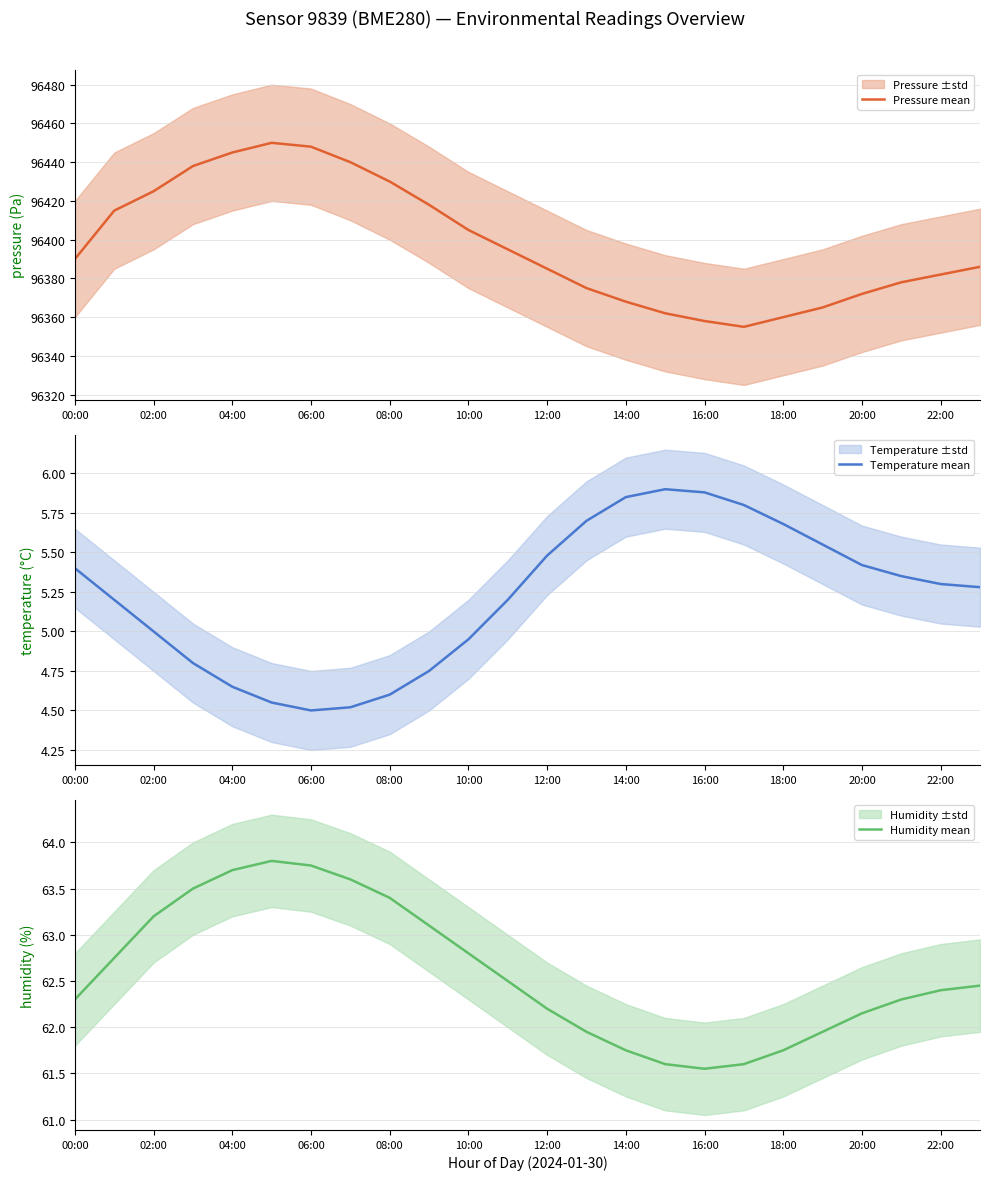

At how many categories does at least one series exceed 11281?

24